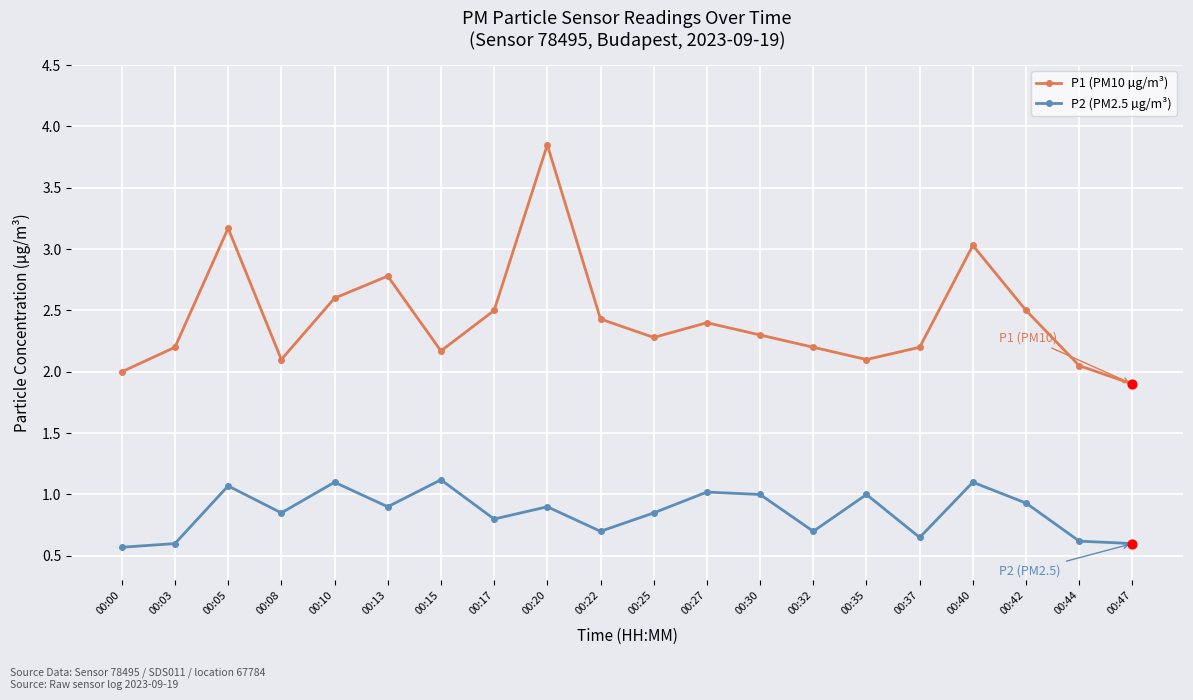

What is the difference between the highest and lowest values at 00:22?

1.7